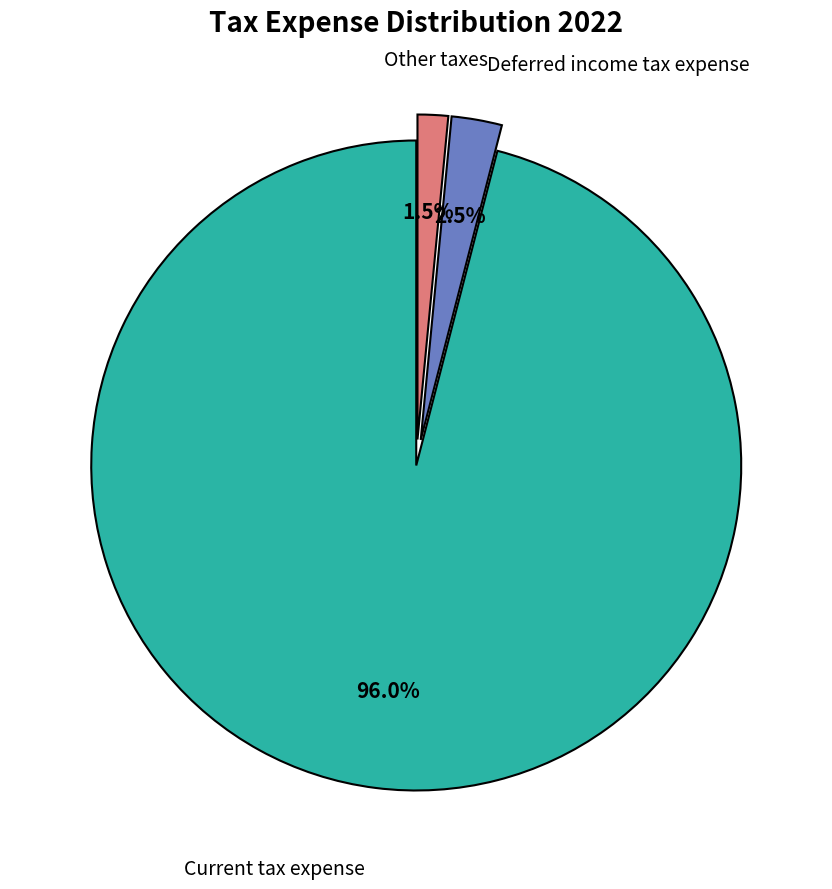

Is there a majority slice in this chart?

Yes